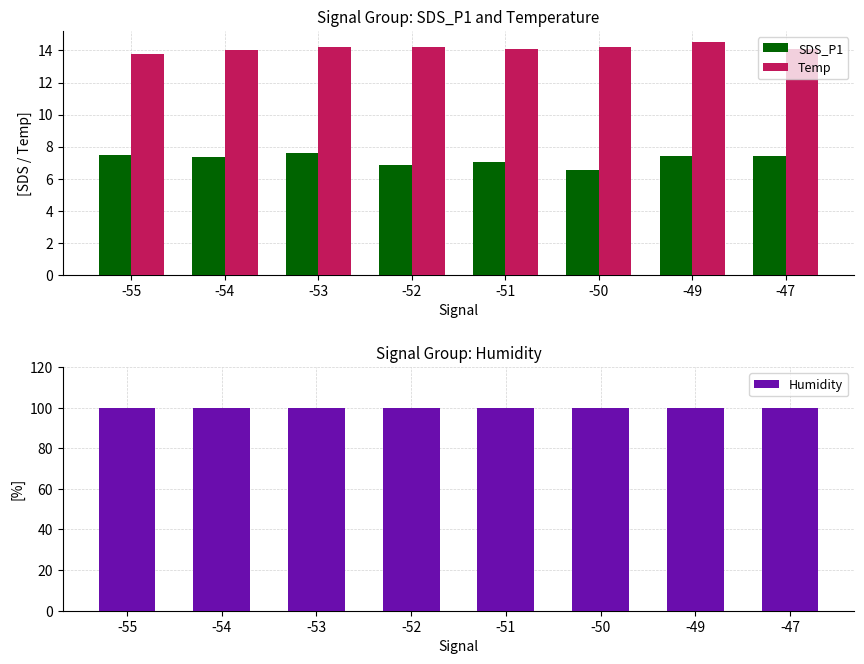

How many bars are there in each group?

3